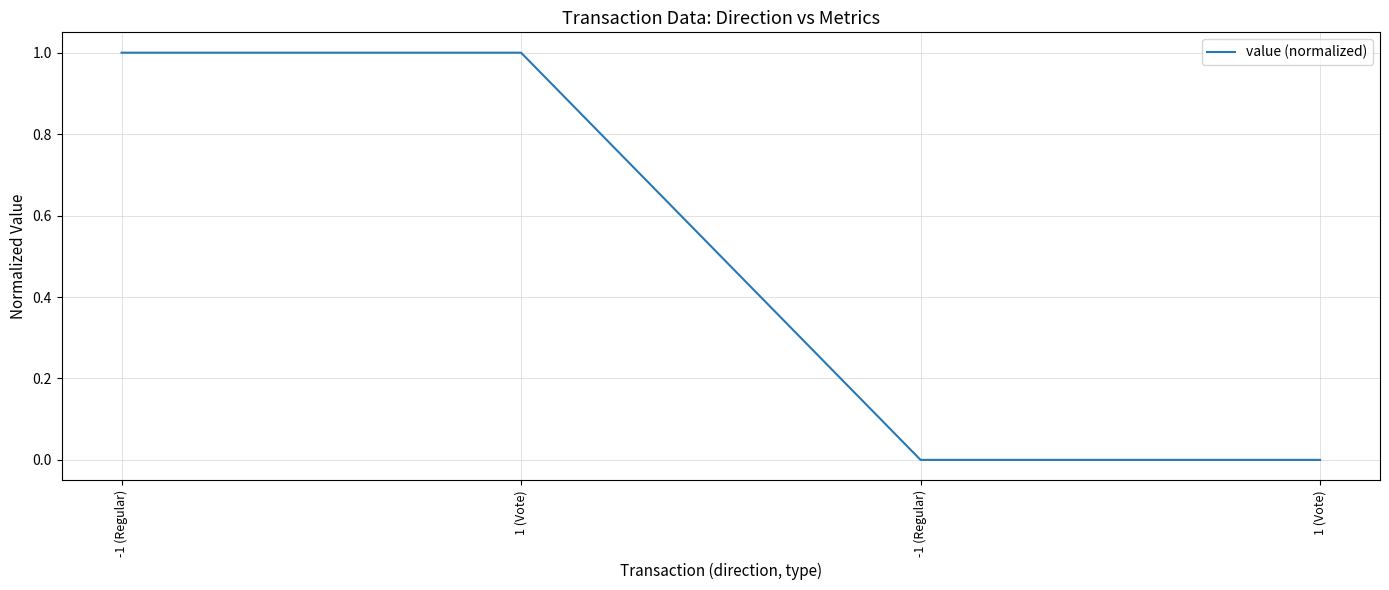

Does the chart have visible grid lines?

Yes